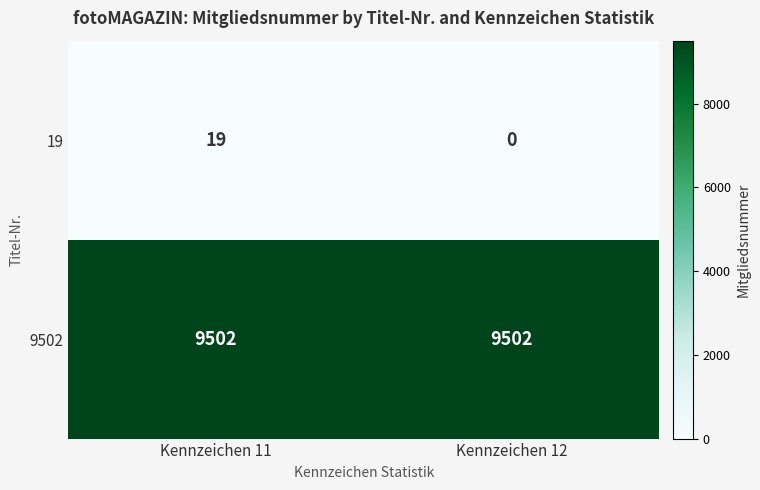

What is the maximum value shown in the chart?

9502